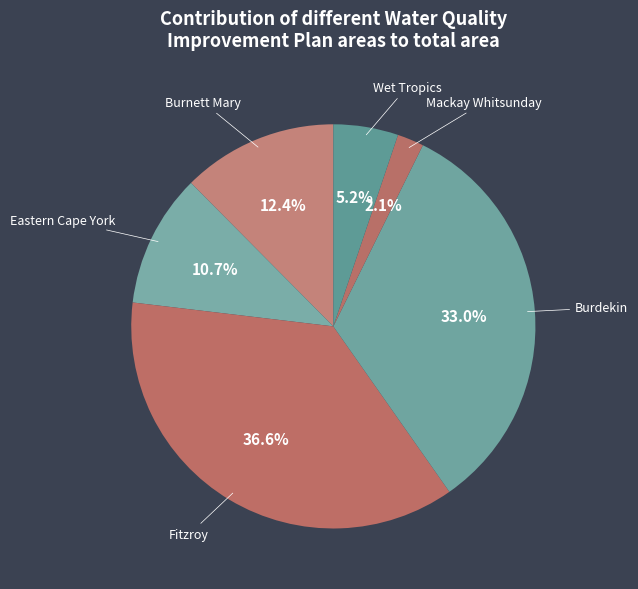

Count the number of slices in the pie.

6